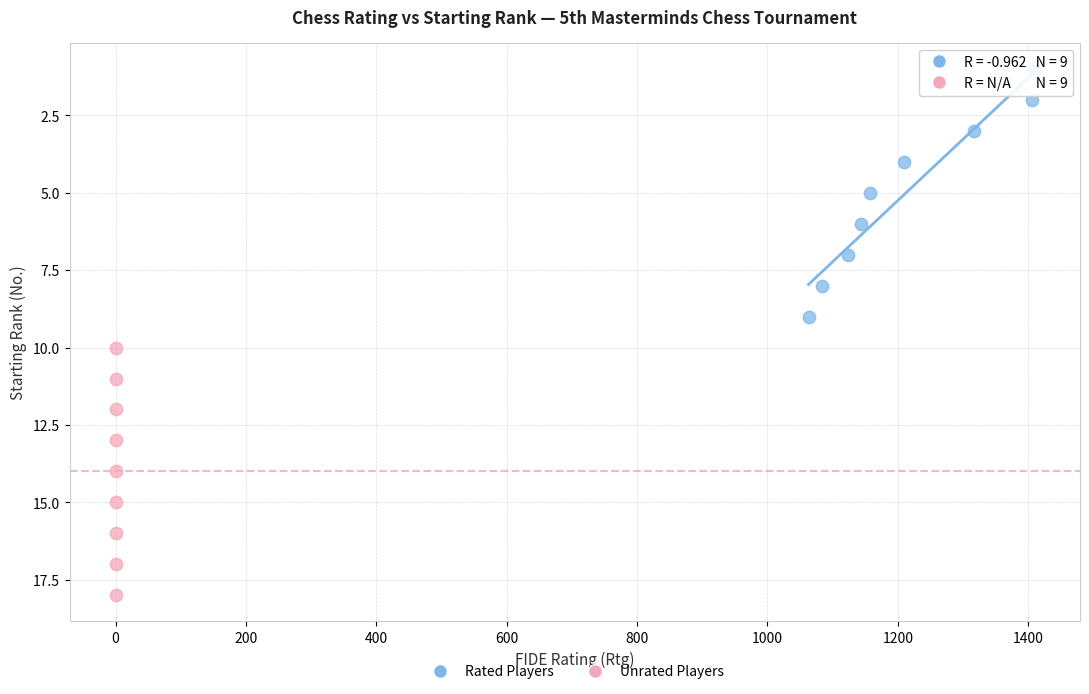

Which series contains the lowest Y value?

Rated Players